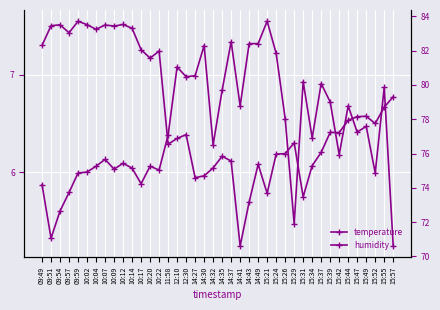

Count the number of categories in the chart.

40